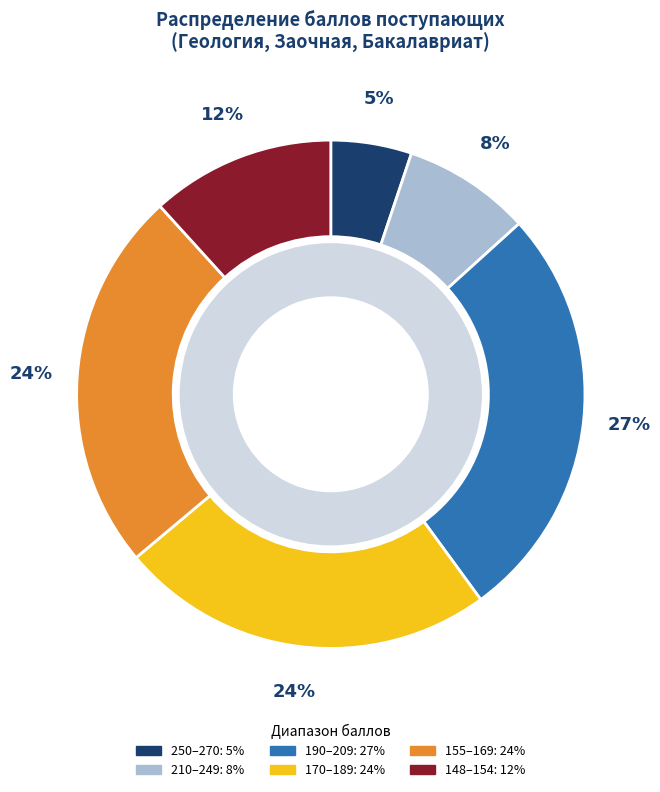

Approximately how many times larger is the value at 24 compared to 10?

0.8